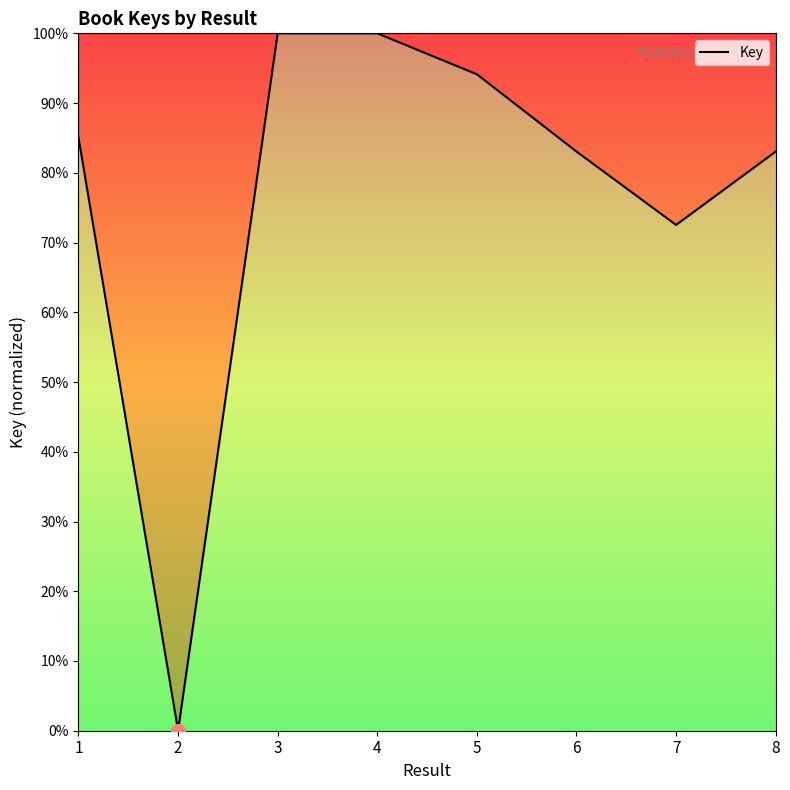

What is the average value?

77.2